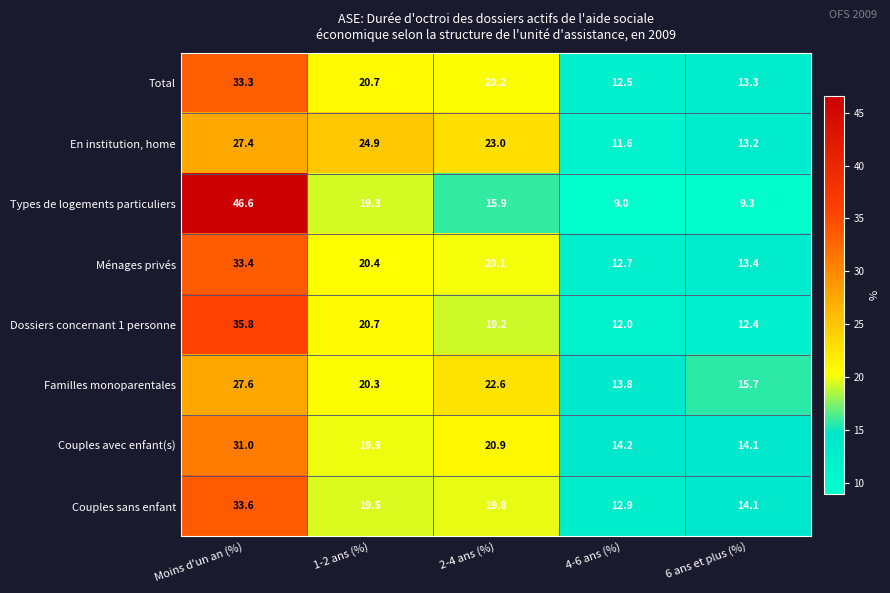

What is the difference between the Couples avec enfant(s) values at Moins d'un an (%) and 1-2 ans (%)?

11.1